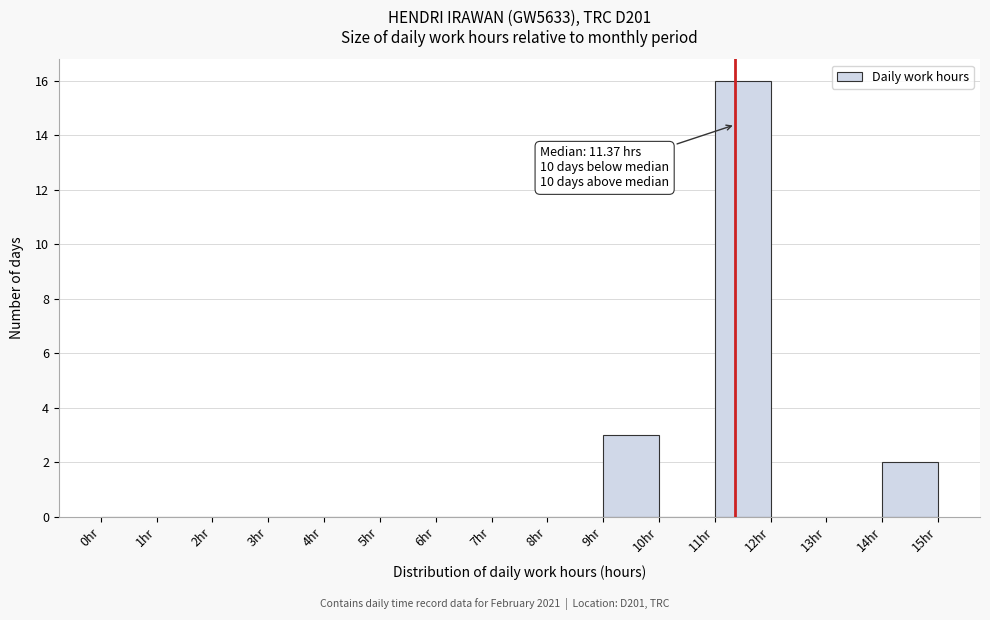

Over which range of the x-axis is the bar tallest?

11 to 12